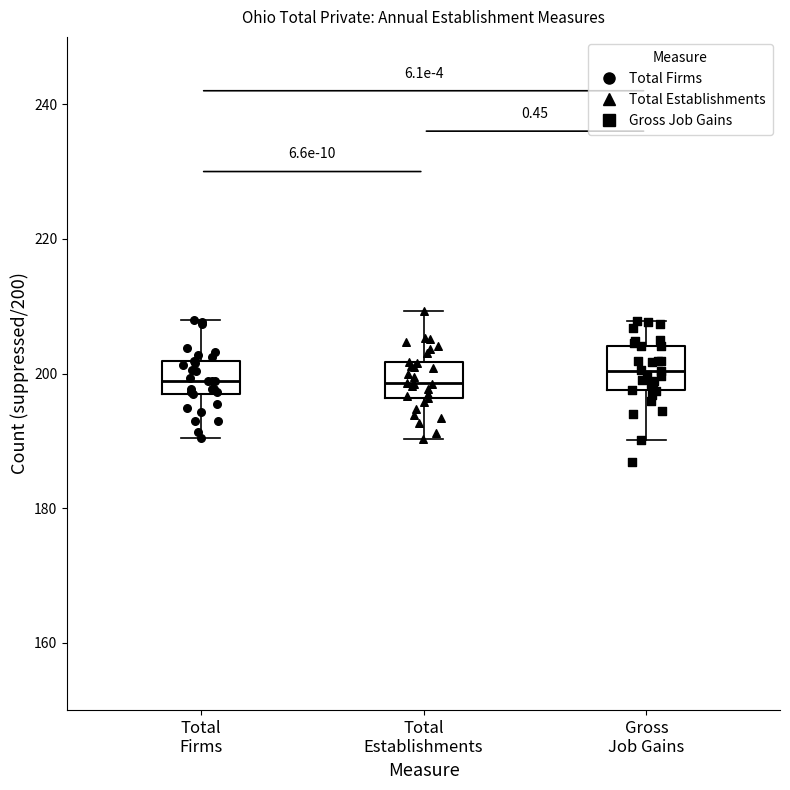

Where is the lower edge of the box for Gross Job Gains on the y-axis? The values are not printed on the chart, so give them approximately, as read against the axis.

198